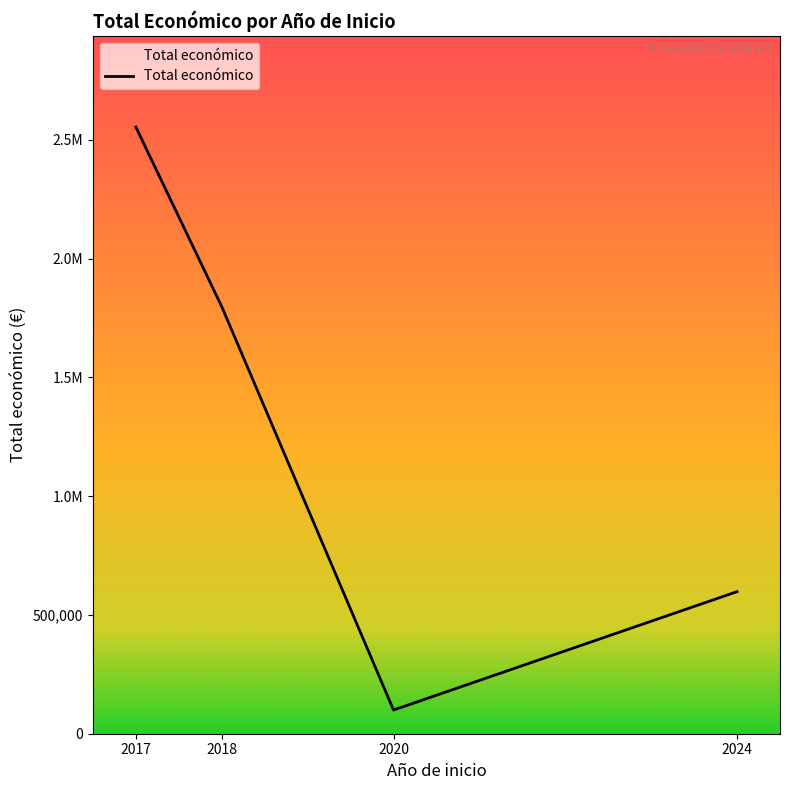

Does the chart display data point markers on the line(s)?

No